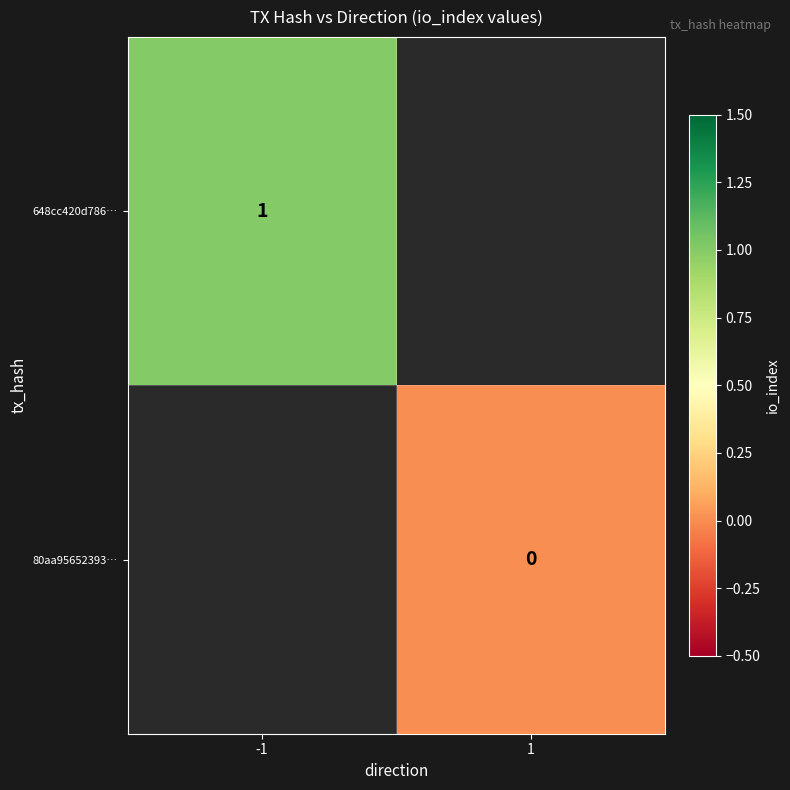

True or false: 648cc420d786… has a value of 1 at -1.

True